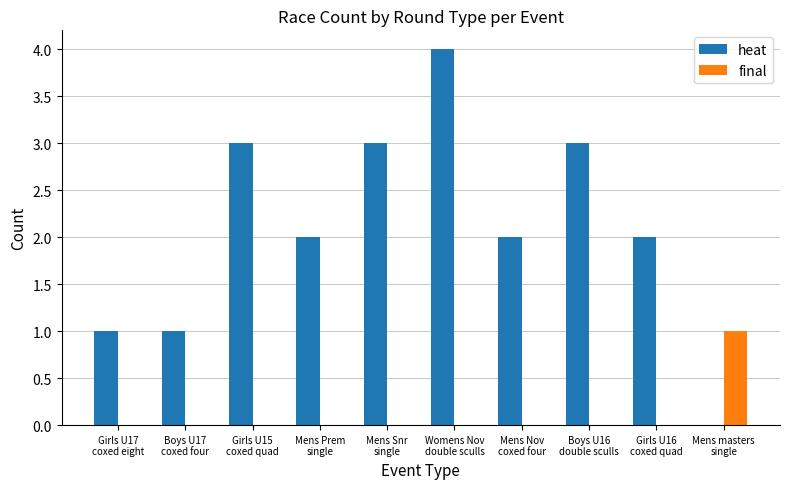

At which category is the sum across all series the highest?

Womens Nov
double sculls